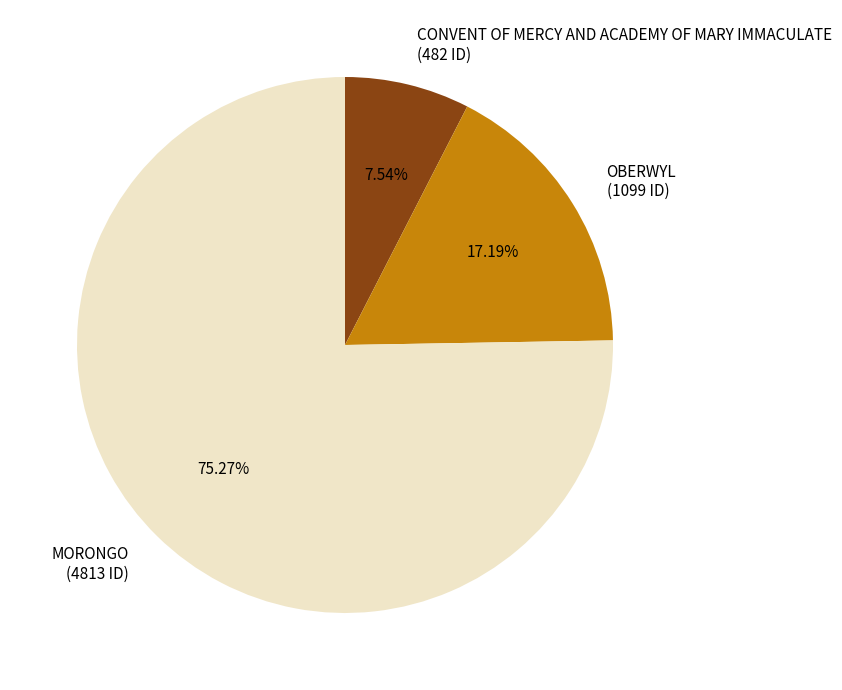

What percentage do CONVENT OF MERCY AND ACADEMY OF MARY IMMACULATE and MORONGO together represent?

82.8%